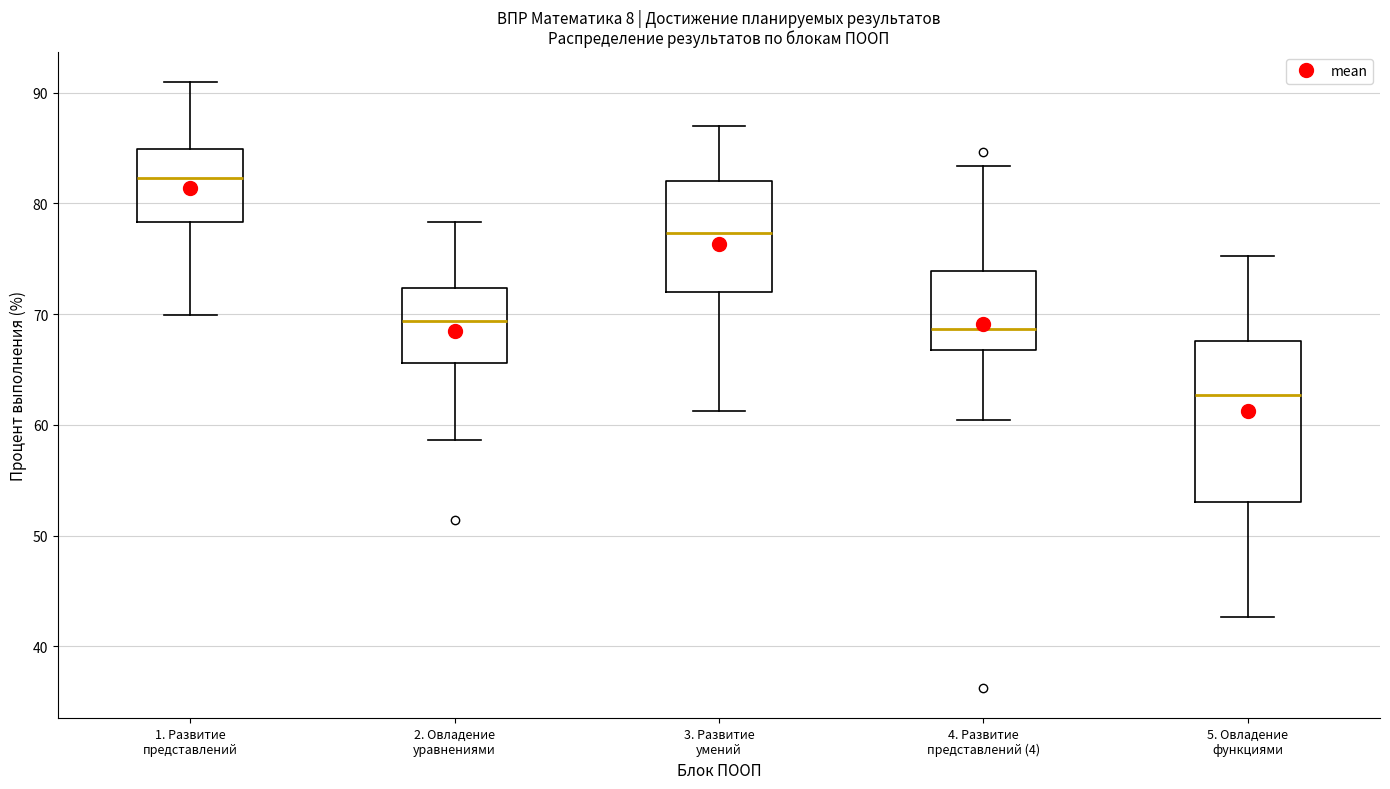

Which box has the highest median line?

1. Развитие представлений